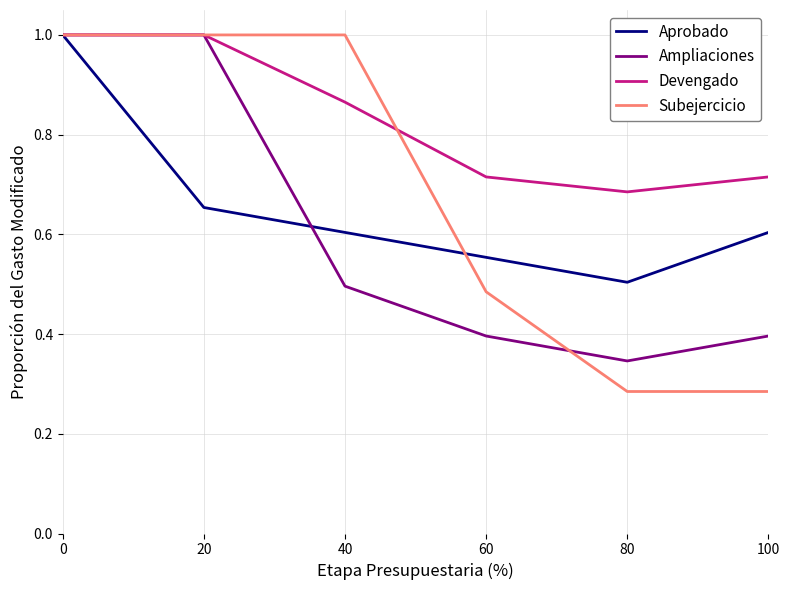

The value of Aprobado at 0 is 0.3. True or false?

False